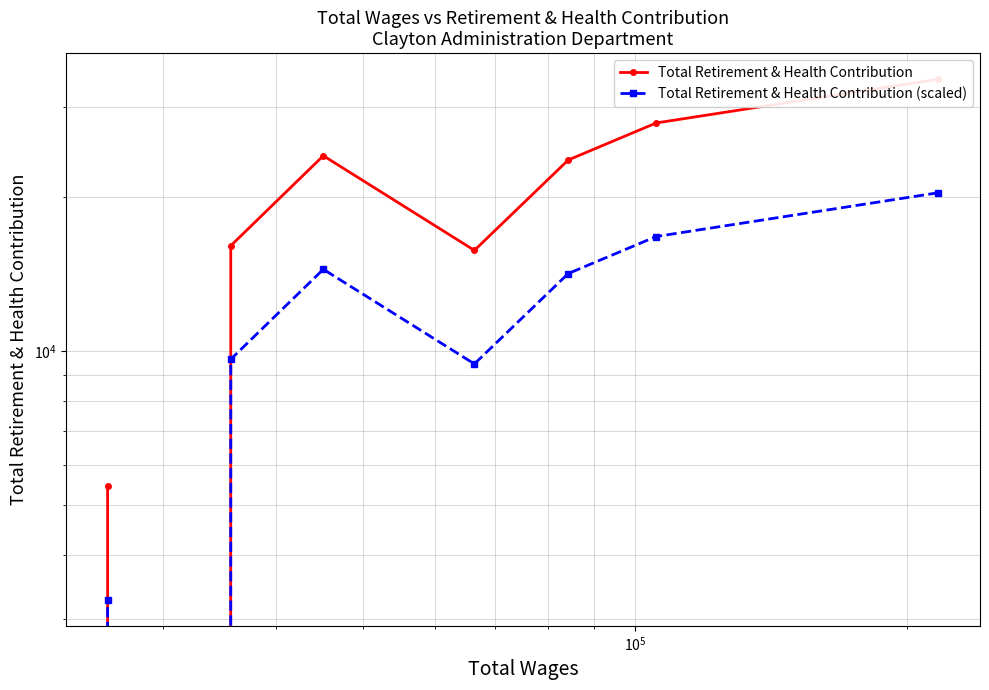

What is the average value of the Total Retirement & Health Contribution (scaled) series?

11023.8